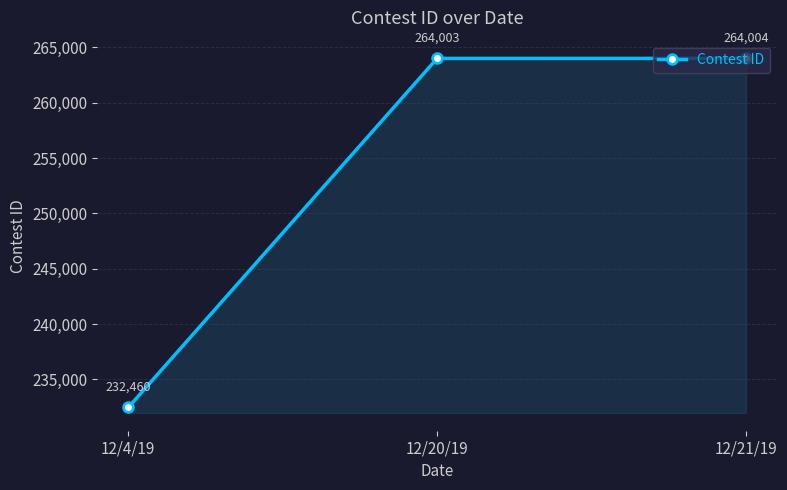

Rank the categories by value from highest to lowest.

12/21/19, 12/20/19, 12/4/19